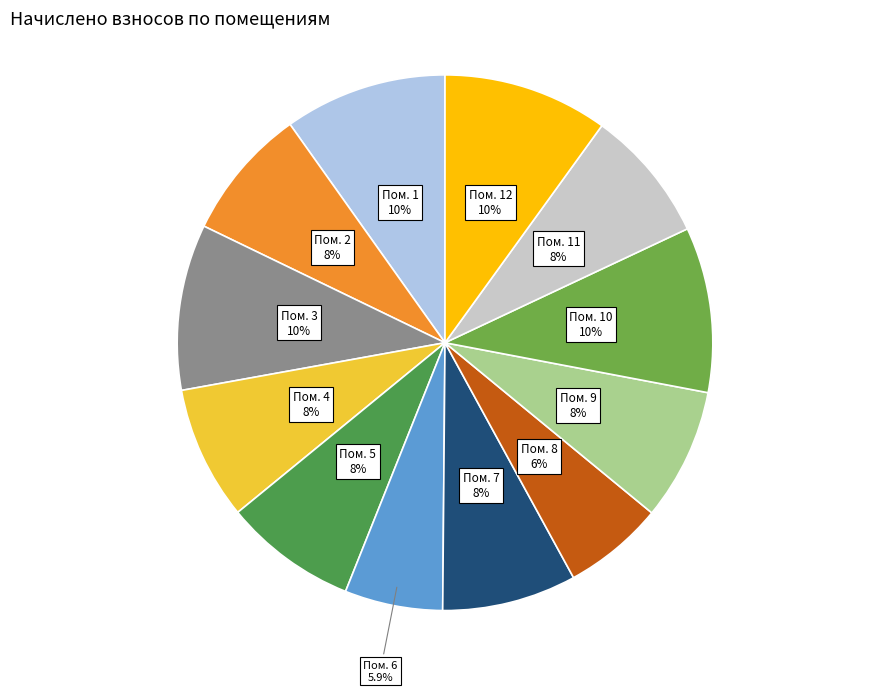

Does any single category account for the majority?

No